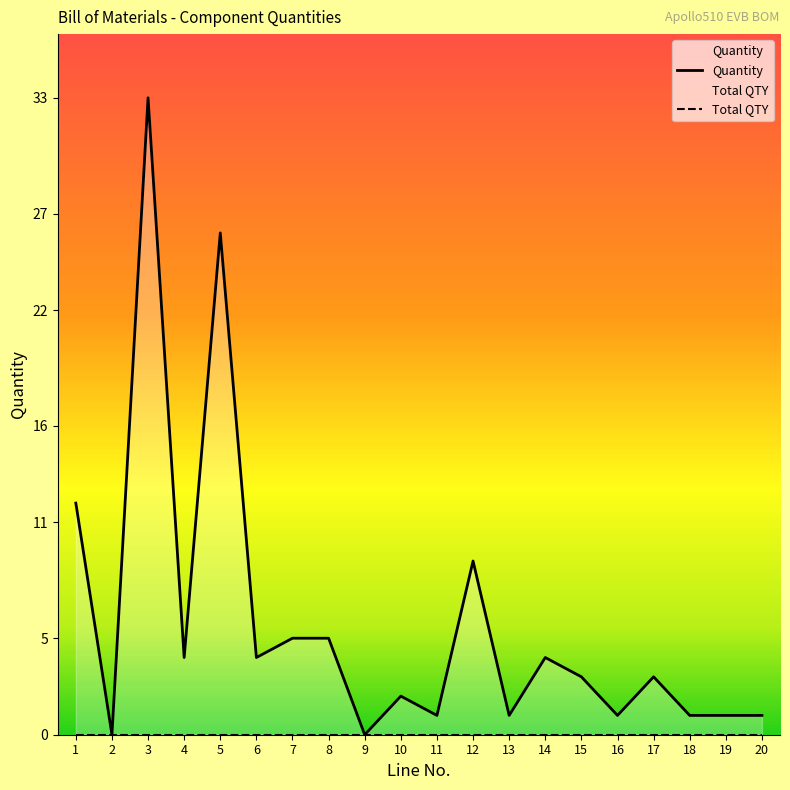

True or false: Quantity has a value of 2 at 17.

False